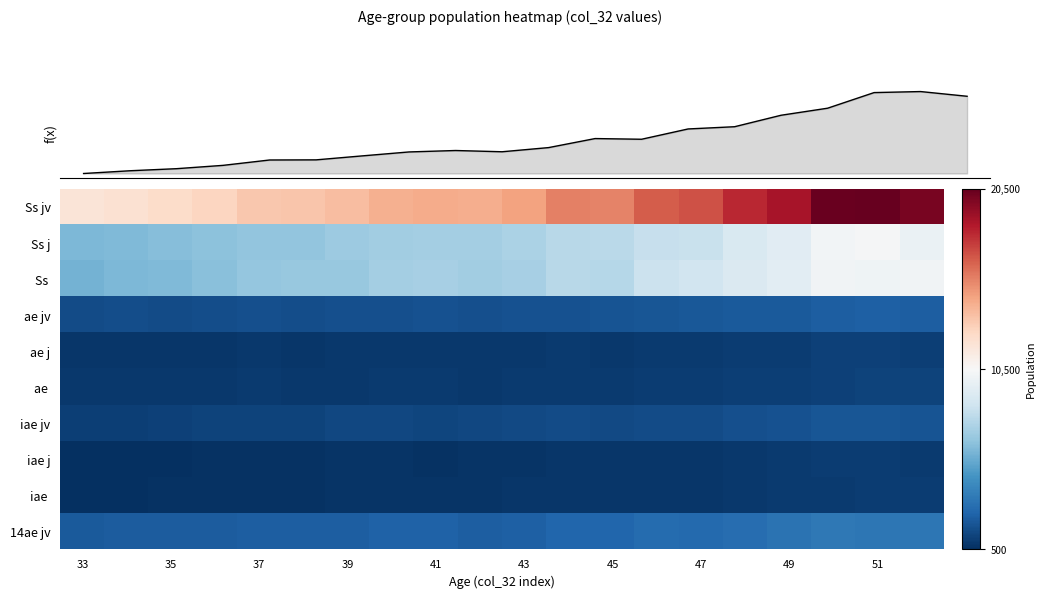

Which series has the largest range (max minus min)?

Ss jv